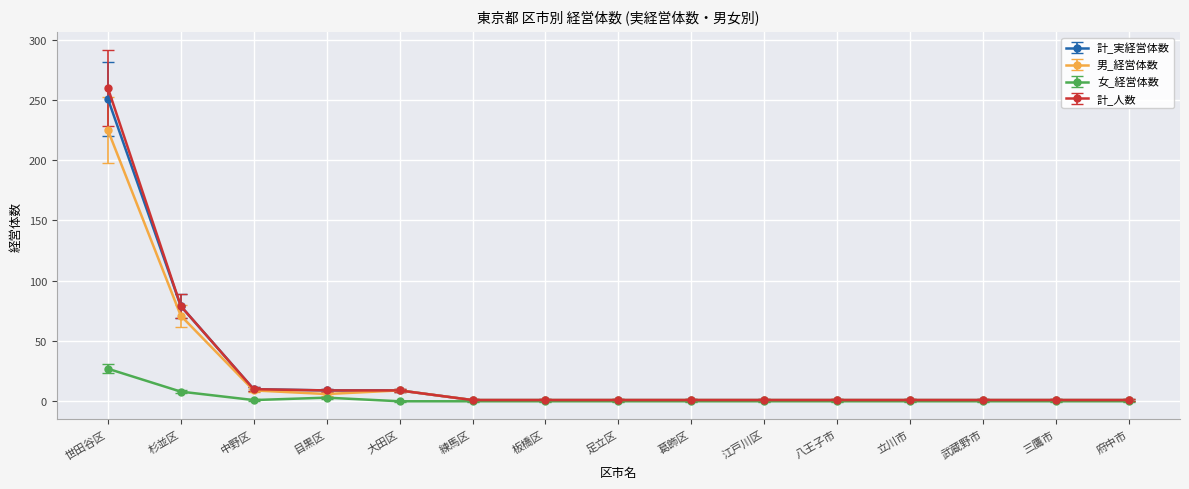

At which label is 男_経営体数 closest to 113?

杉並区